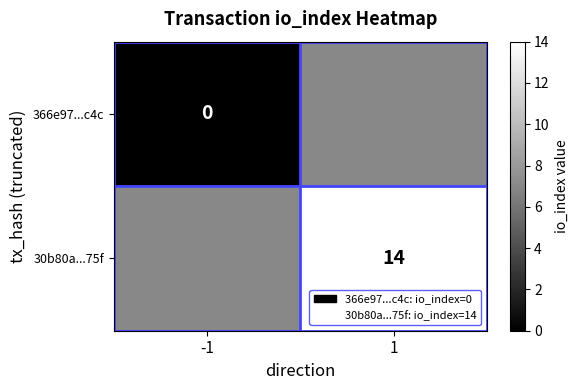

The 30b80a...75f series shows 14 at 1. True or false?

True